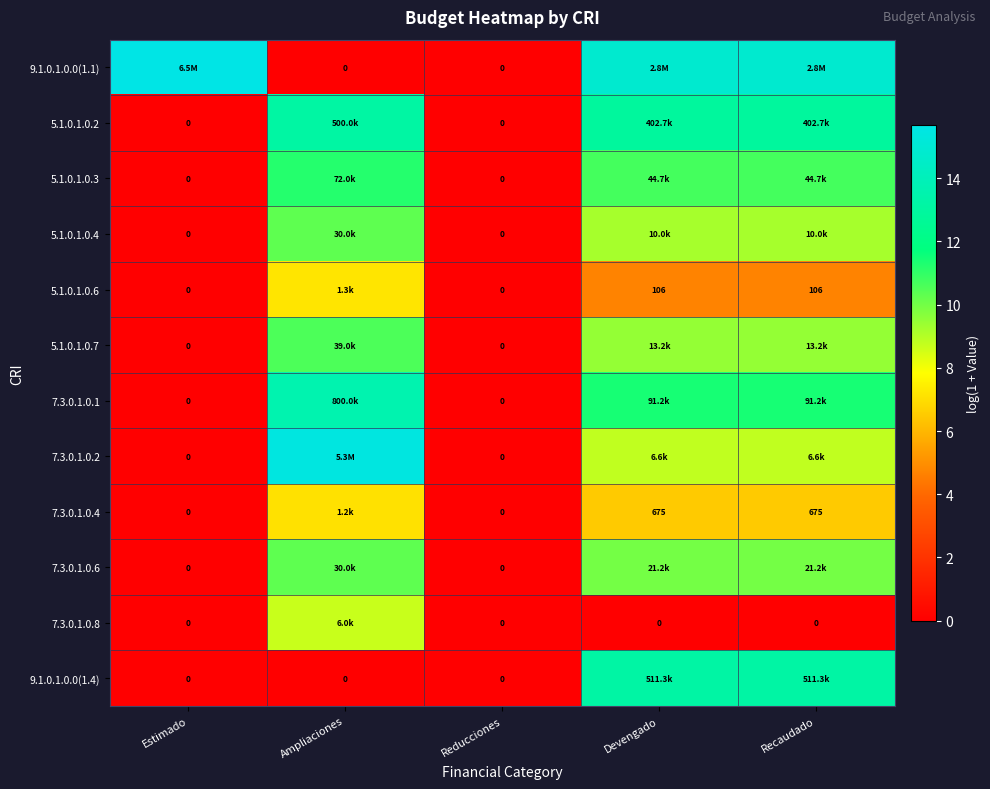

The value of 7.3.0.1.0.8 at Ampliaciones is 4.1. True or false?

False